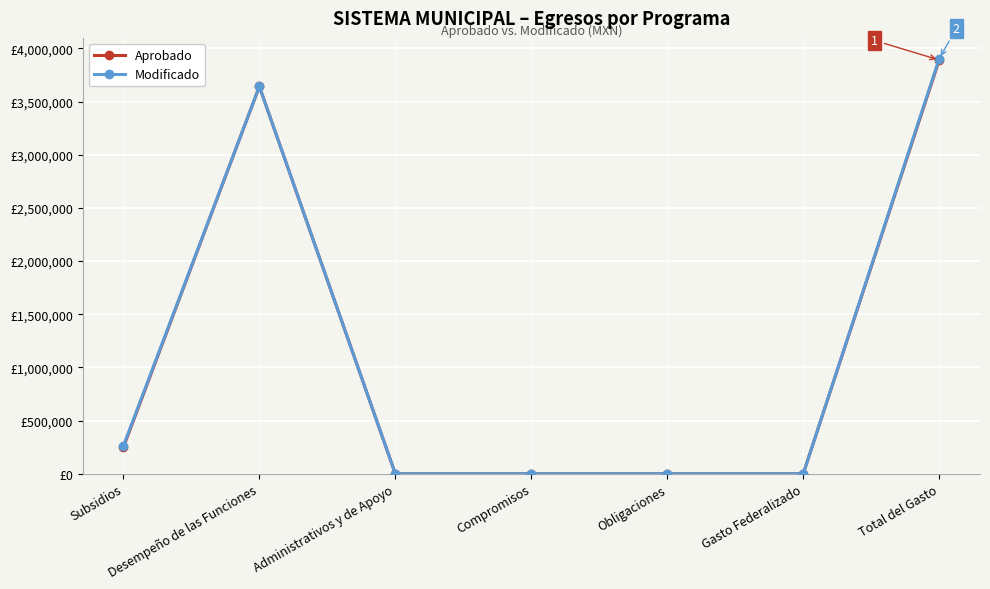

Reading right to left, list all the values displayed in this chart.

Aprobado: 3891300	0	0	0	0	3642000	249300
Modificado: 3903936	0	0	0	0	3642000	261936